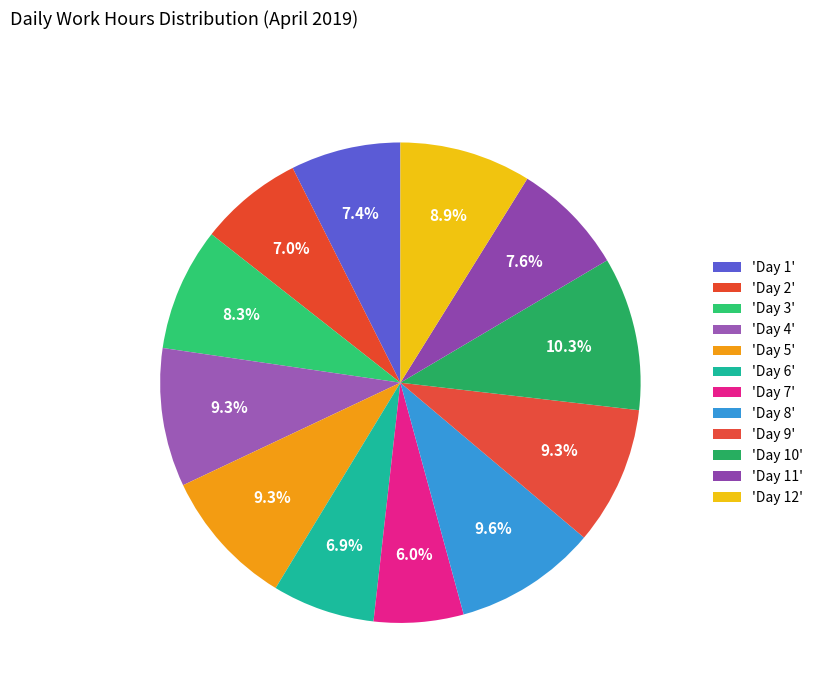

Rank the categories by value from lowest to highest.

Day 7, Day 6, Day 2, Day 1, Day 11, Day 3, Day 12, Day 5, Day 4, Day 9, Day 8, Day 10